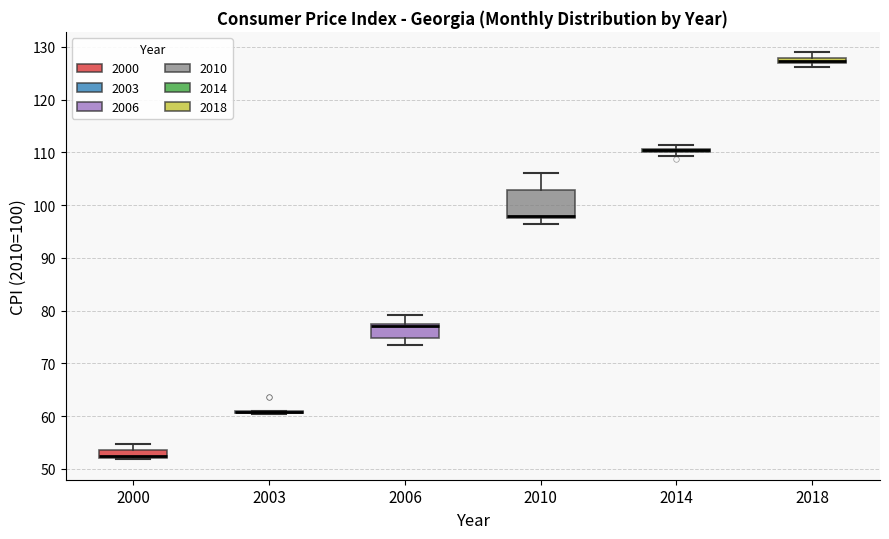

Comparing the boxes themselves (not the whiskers), which one is the tallest?

2010